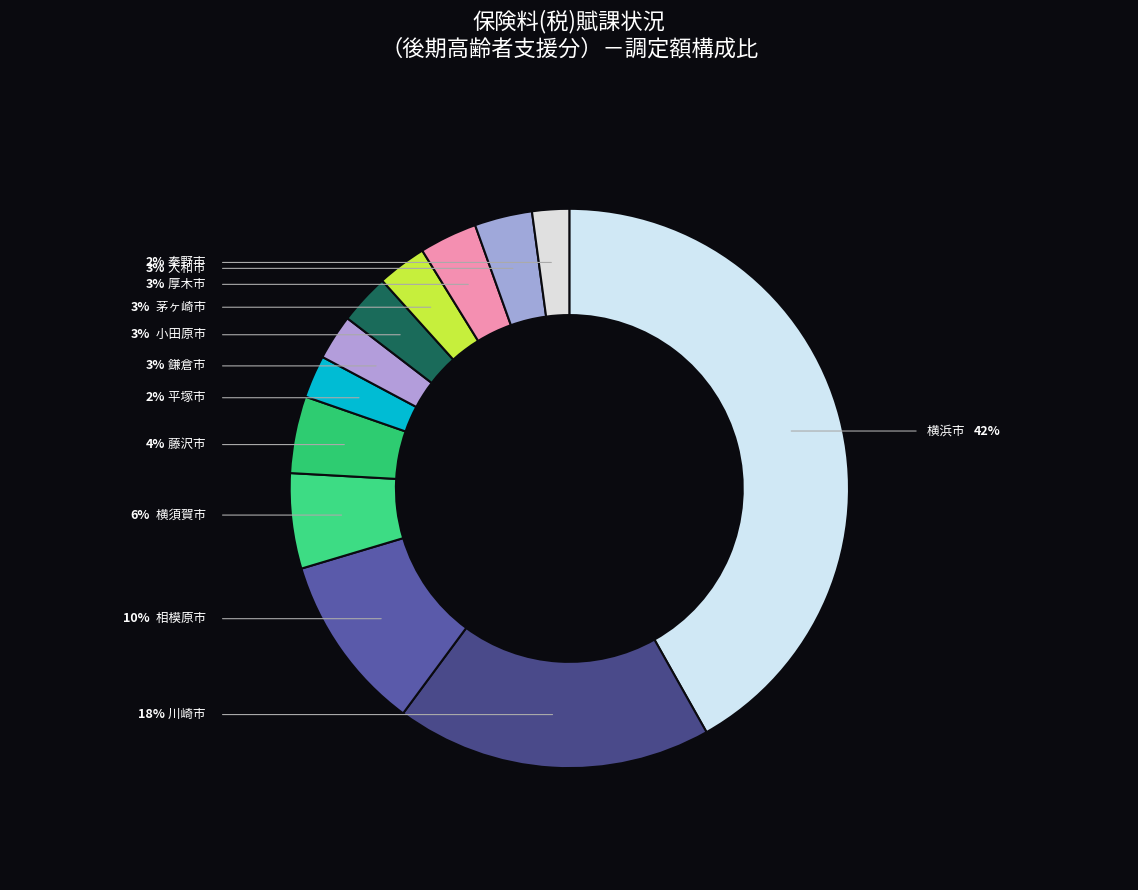

To the nearest percent, what portion does 秦野市 represent?

2%